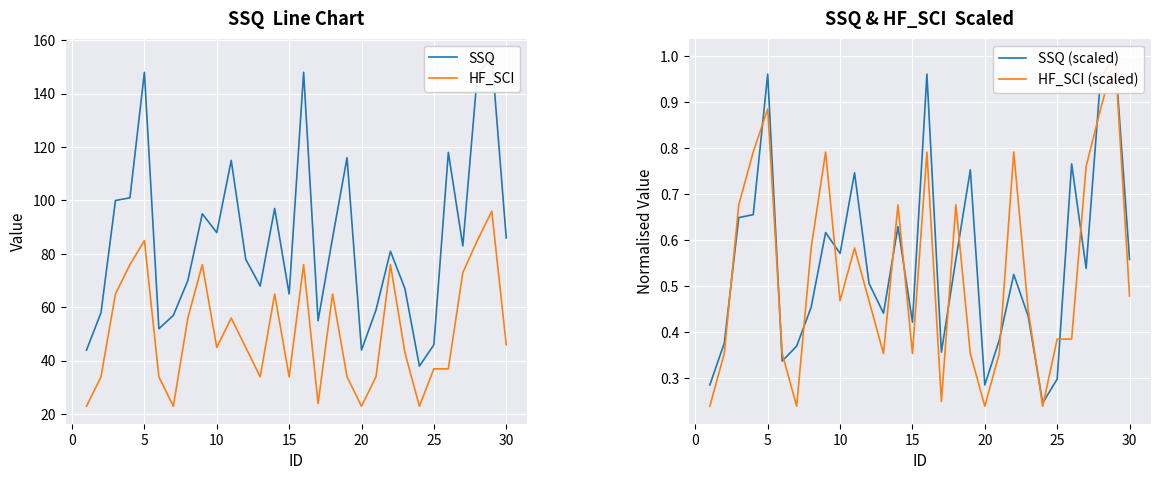

The value of HF_SCI at 20 is 47.1. True or false?

False